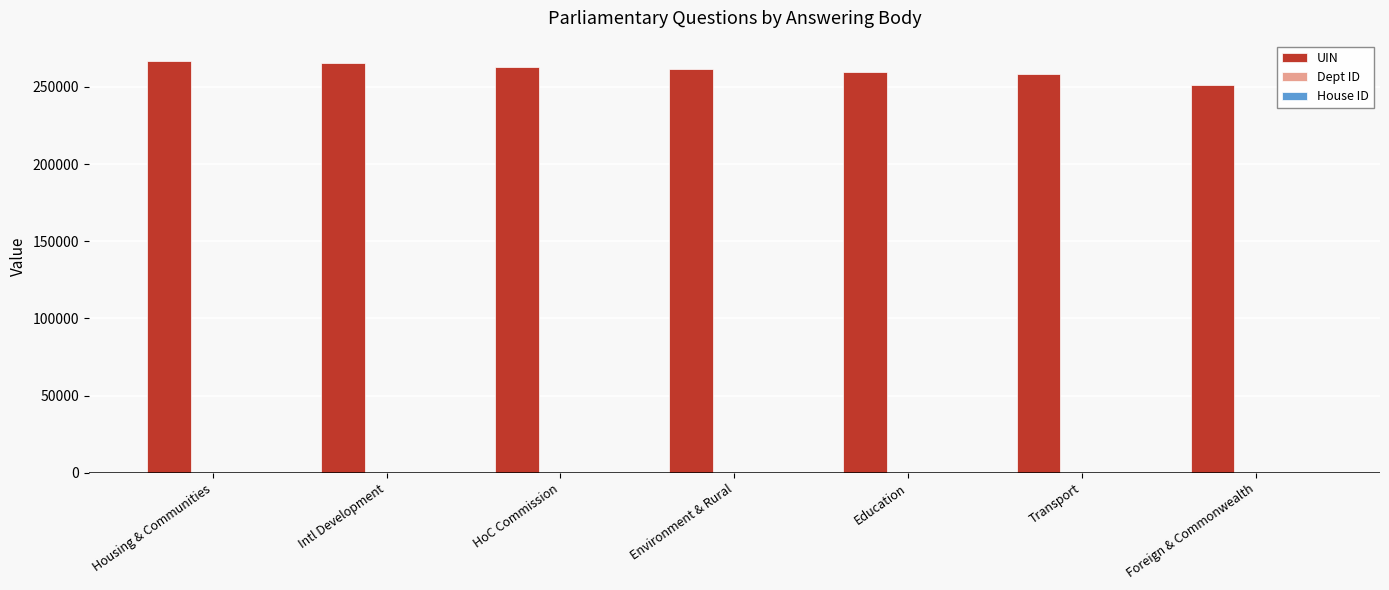

What is the difference between the UIN values at Intl Development and Education?

5572